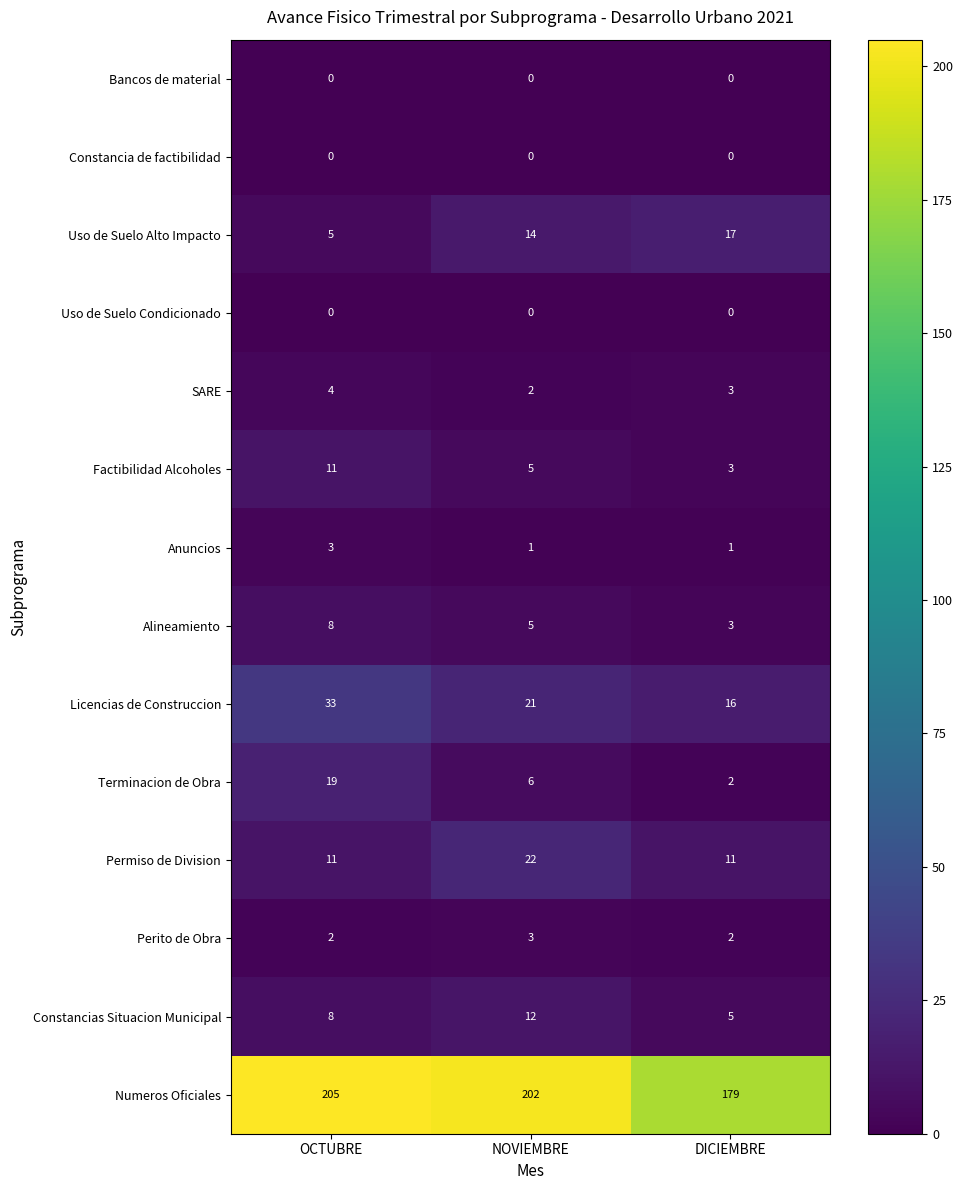

Between OCTUBRE and DICIEMBRE, which series saw the biggest shift?

Numeros Oficiales